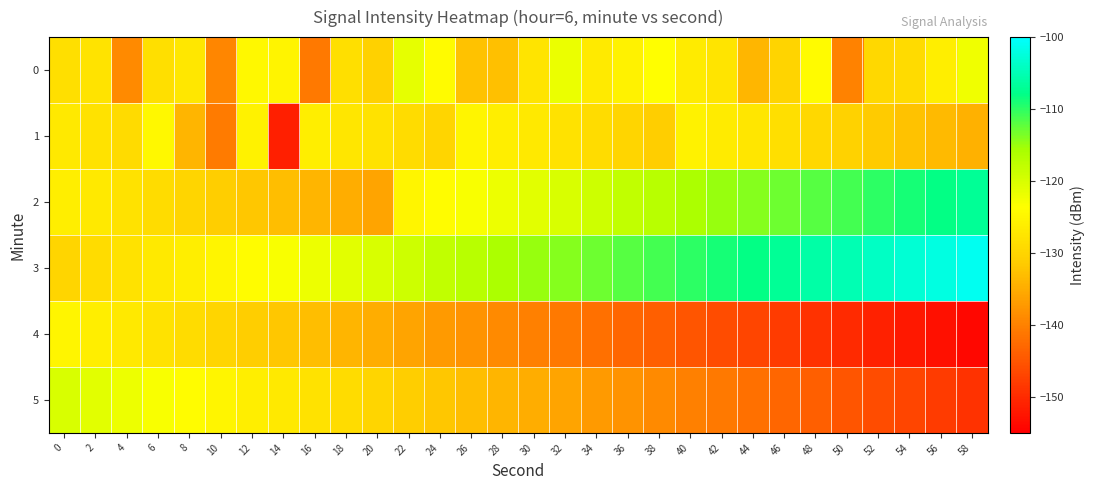

Which series has the largest total across all categories?

3